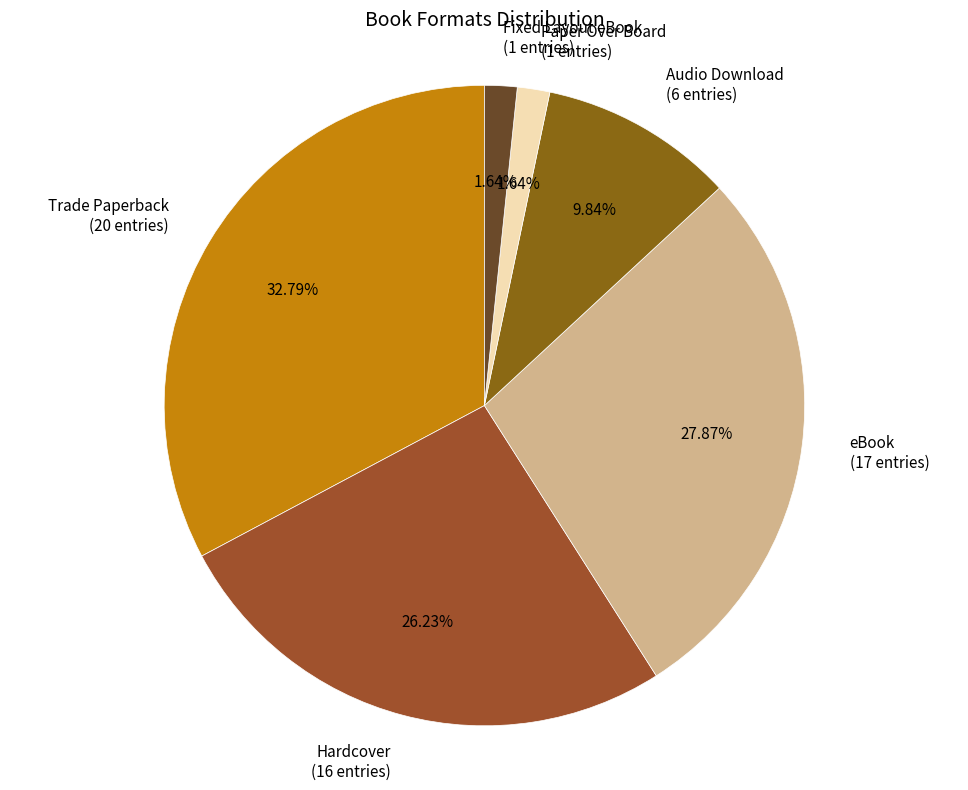

The Paper Over Board slice represents 2% of the pie. True or false?

True